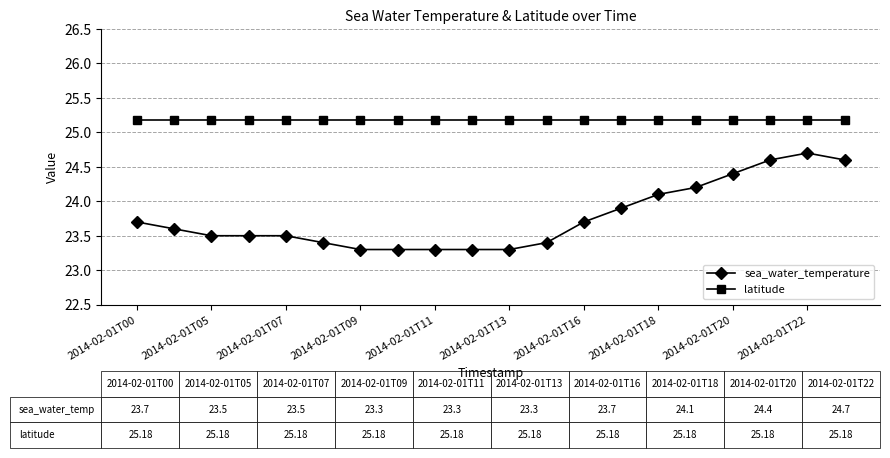

What is the average value of the sea_water_temperature series?

23.8